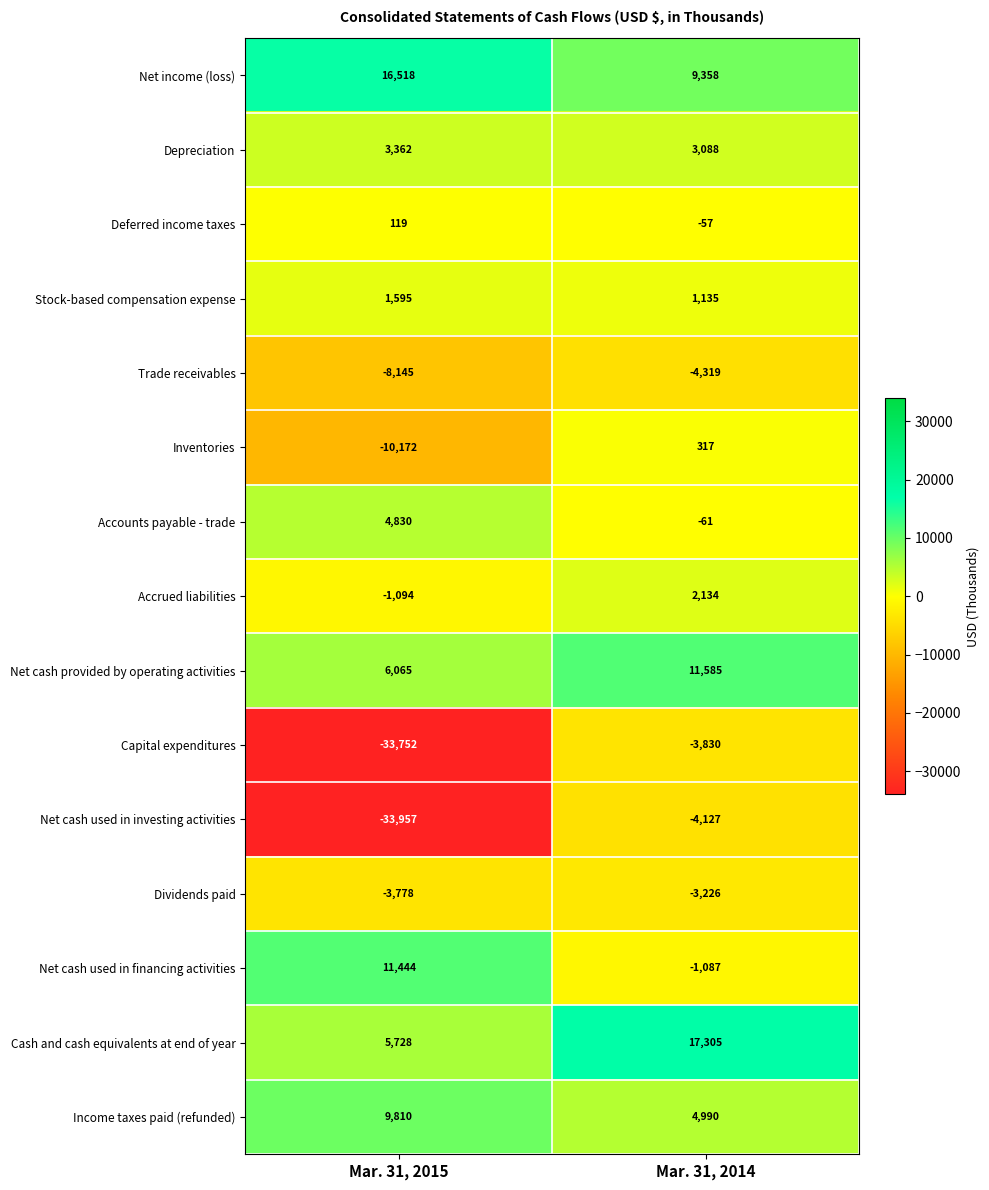

At which category is the sum across all series the highest?

Mar. 31, 2014